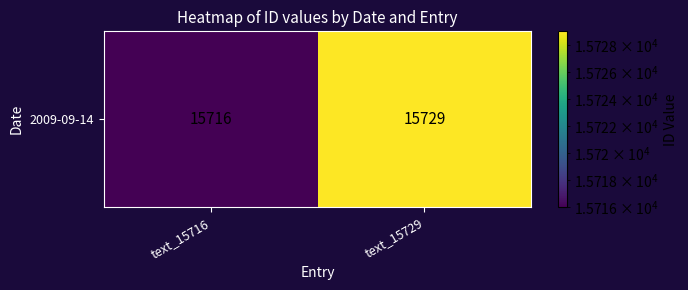

Reading left to right, list all the values displayed in this chart.

15716	15729